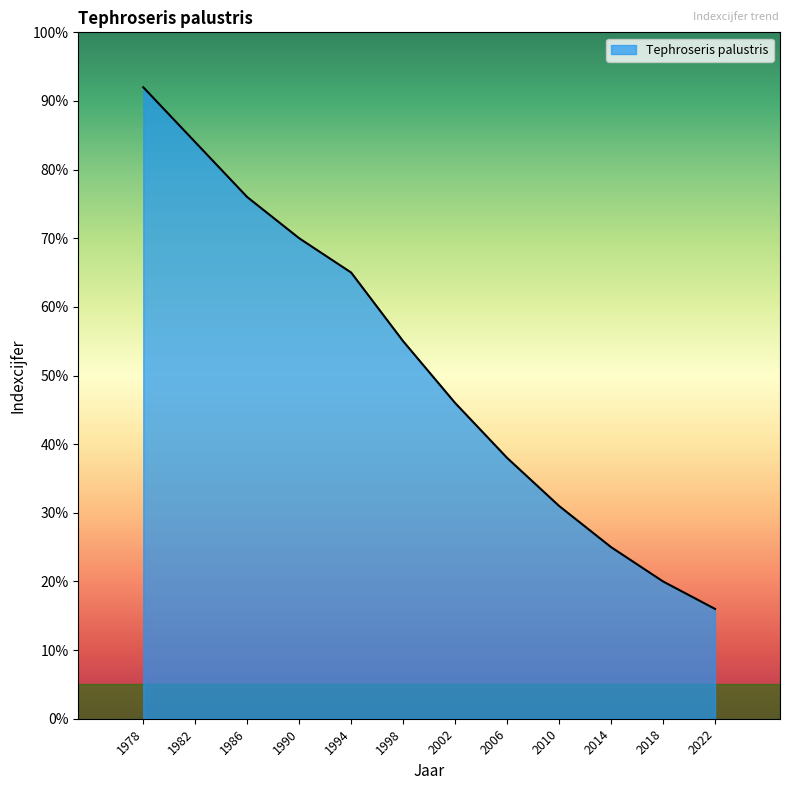

Reading right to left, list all the values displayed in this chart.

16	20	25	31	38	46	55	65	70	76	84	92